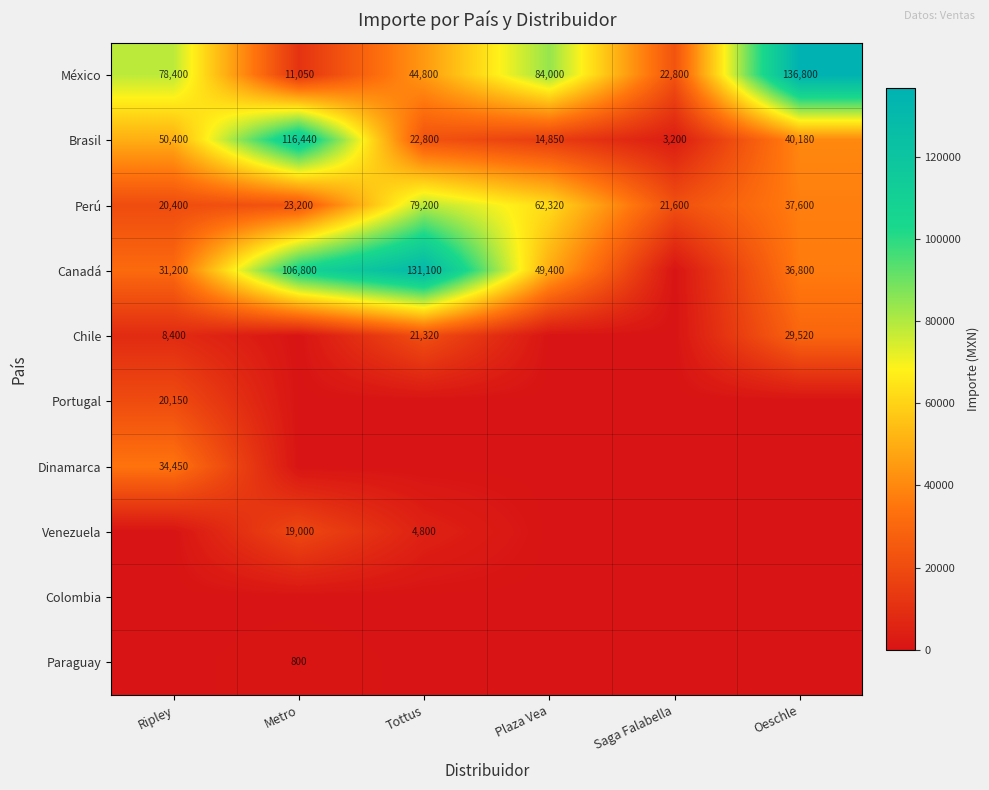

At which category is the sum across all series the highest?

Tottus